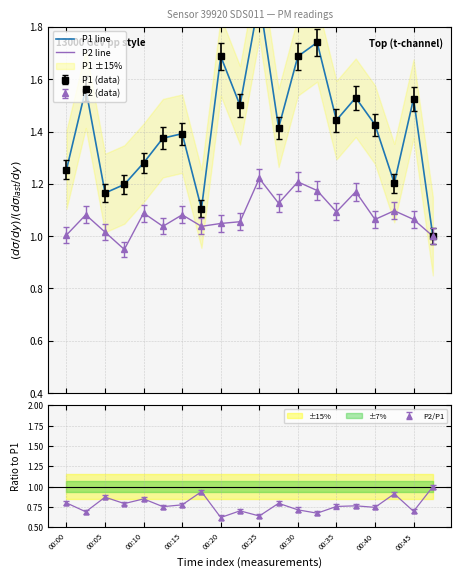

True or false: P1 line has more than 0 points higher than both neighbors.

True